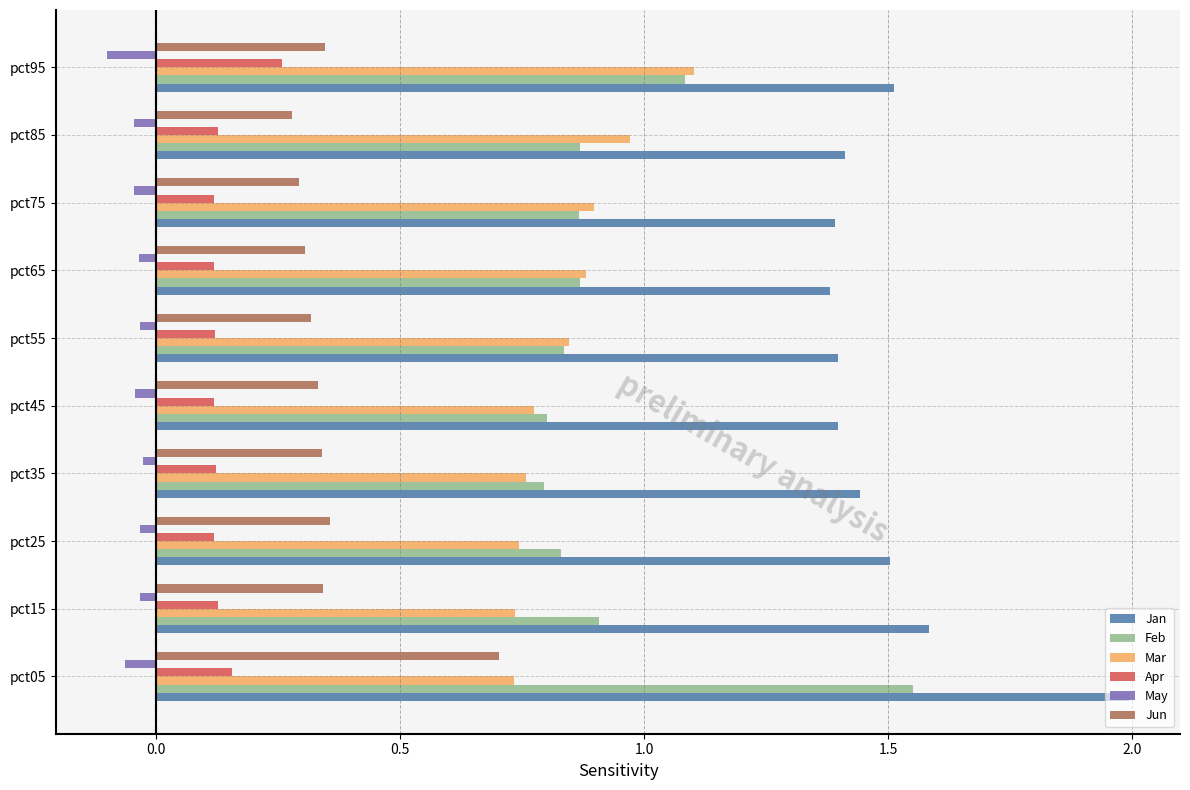

What is the sum of all Feb values?

9.4